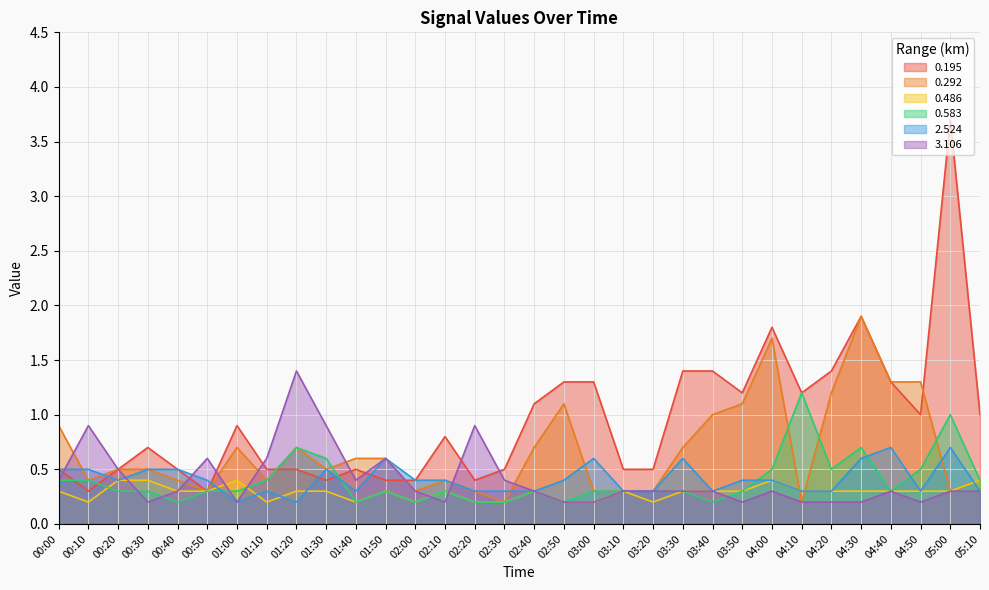

Where do 3.106 and 2.524 first cross each other?

00:00 and 00:10